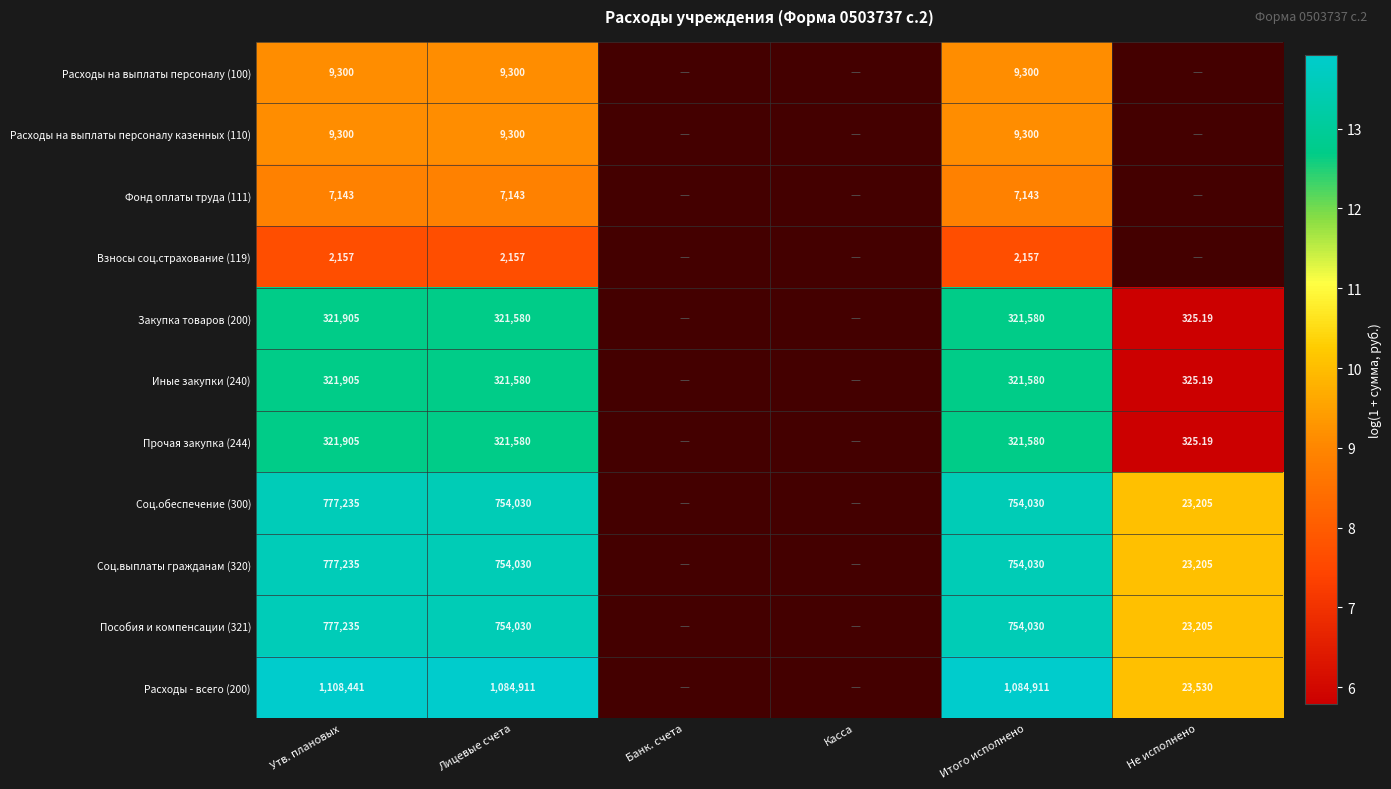

Between Лицевые счета and Итого исполнено, which series saw the biggest shift?

Расходы на выплаты персоналу (100)